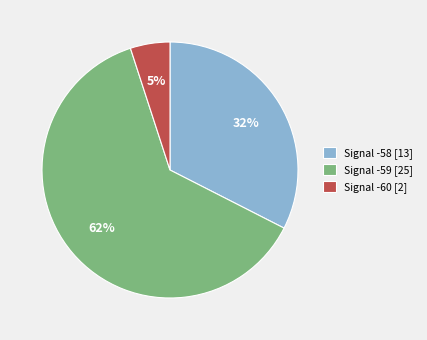

Is there a majority slice in this chart?

Yes